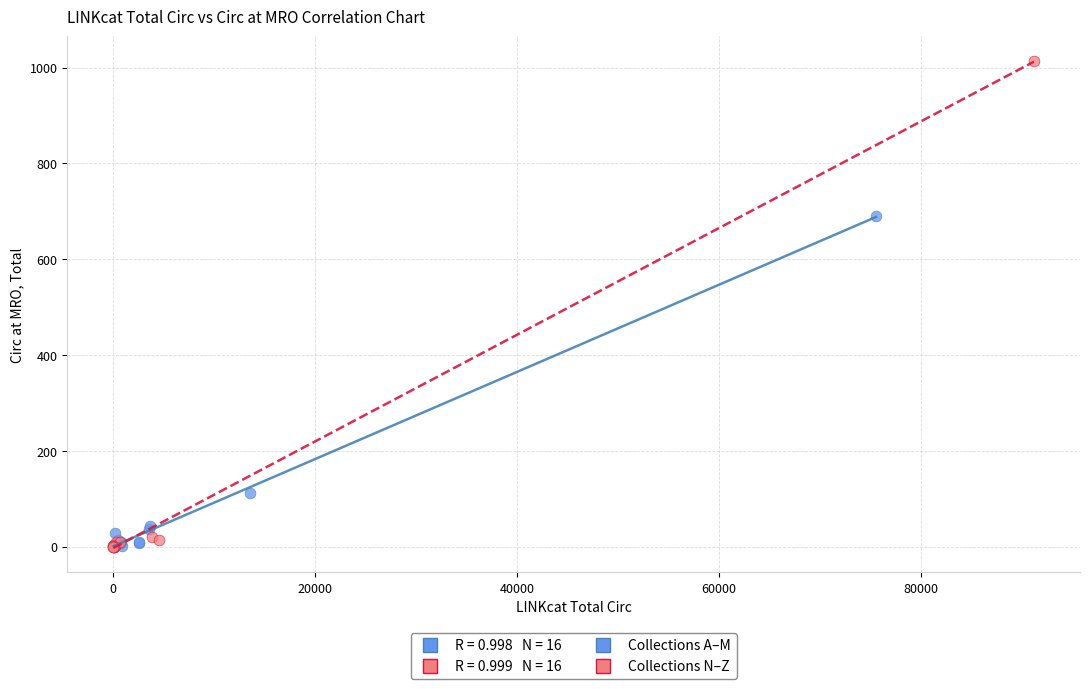

Which series reaches the maximum Y coordinate?

Collections N–Z